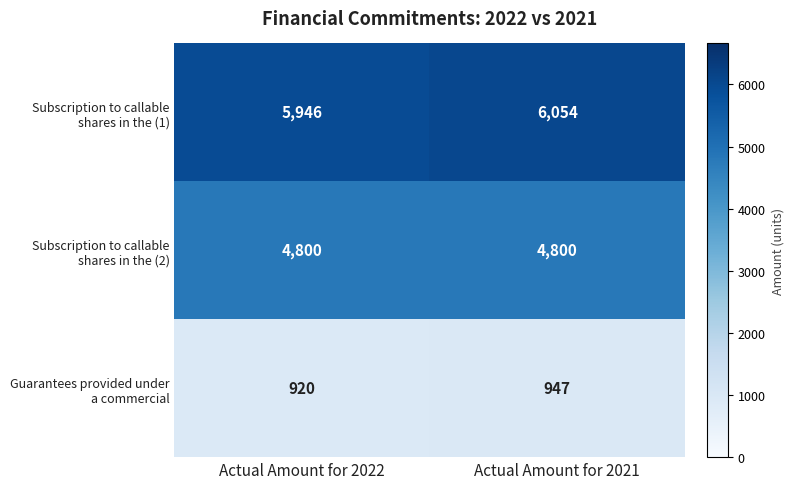

What is the spread (max minus min) of values at Actual Amount for 2021?

5107